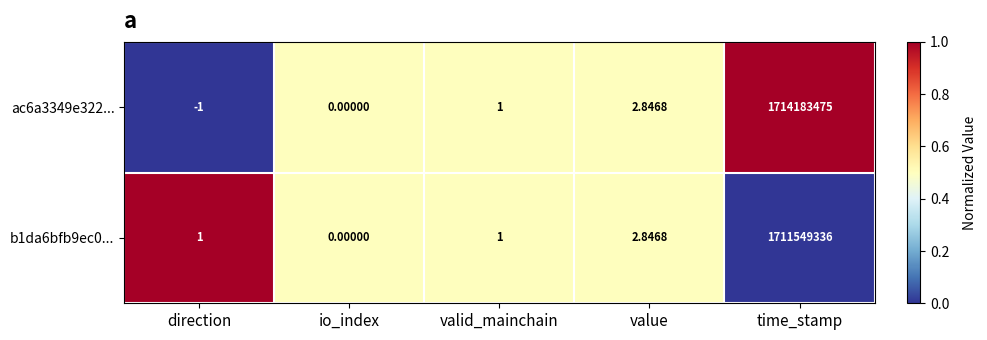

At which category is the sum across all series the highest?

time_stamp